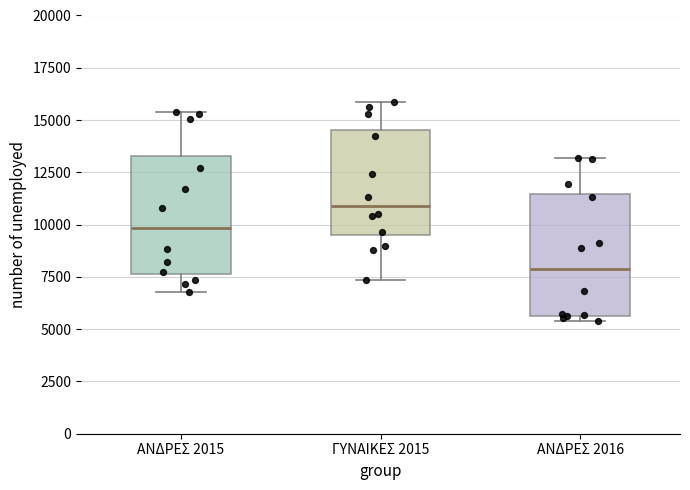

Where is the lower edge of the box for ΓΥΝΑΙΚΕΣ 2015 on the y-axis? The values are not printed on the chart, so give them approximately, as read against the axis.

9500